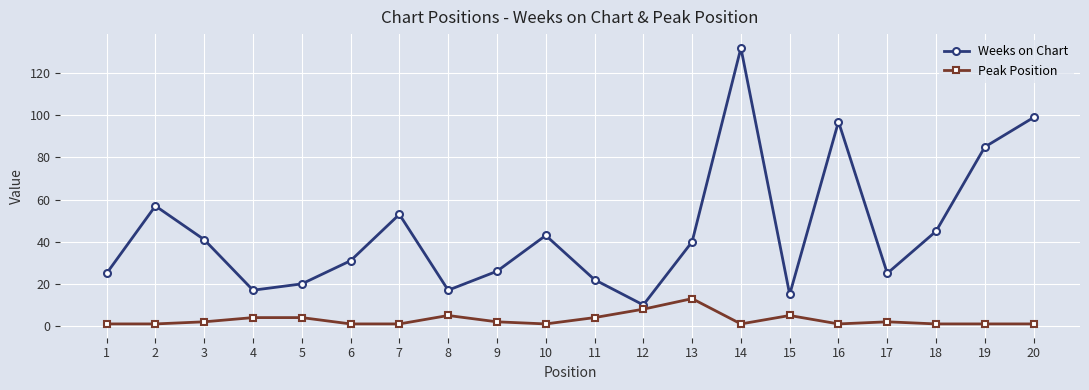

Read the Weeks on Chart value at 19.

85